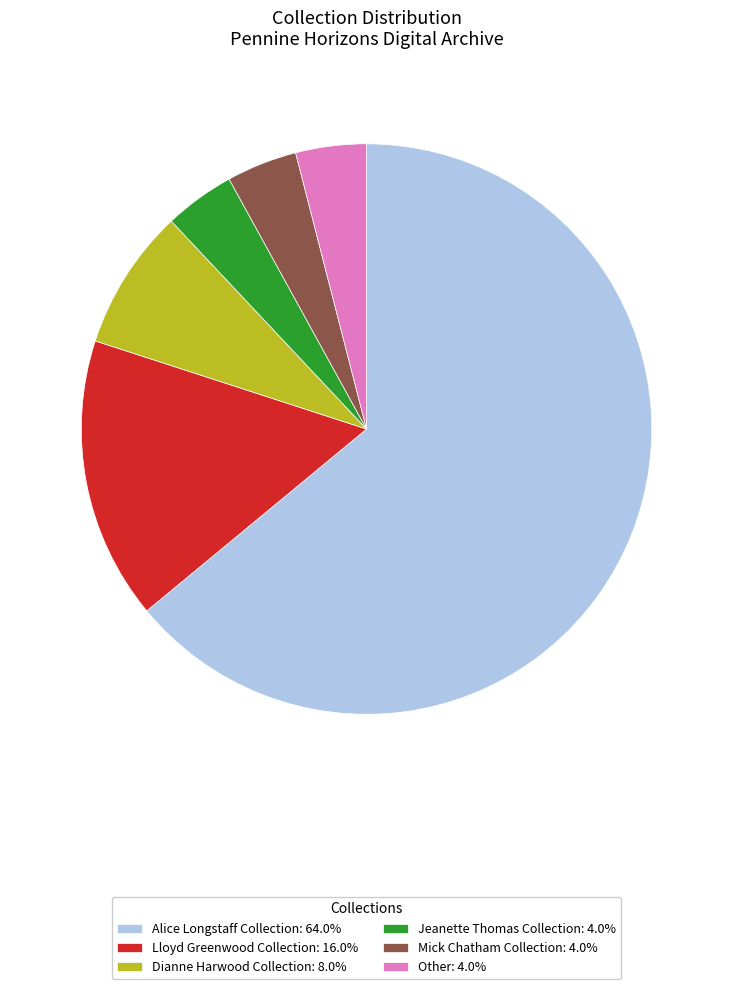

Is Jeanette Thomas Collection the majority of the pie?

No